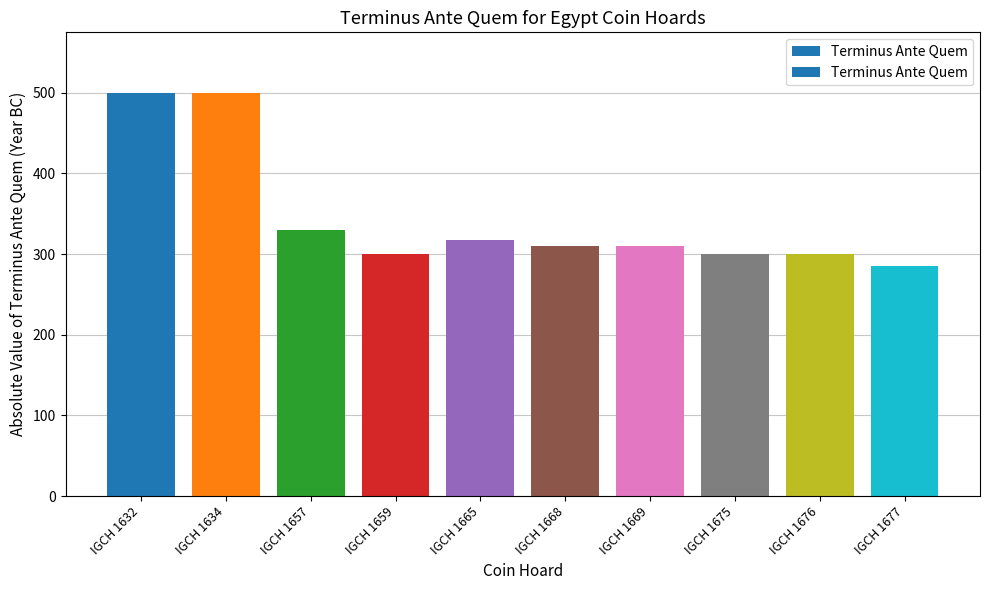

Reading left to right, extract all data points from this chart.

IGCH 1632=500	IGCH 1634=500	IGCH 1657=330	IGCH 1659=300	IGCH 1665=318	IGCH 1668=310	IGCH 1669=310	IGCH 1675=300	IGCH 1676=300	IGCH 1677=285